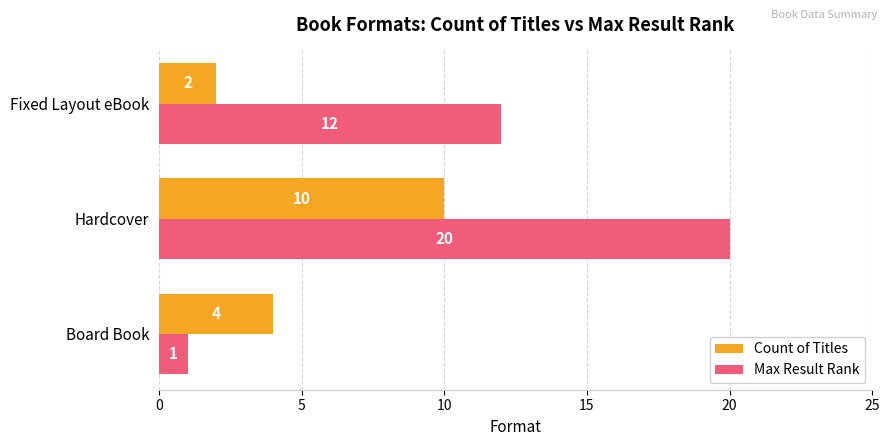

Which series has the largest total across all categories?

Max Result Rank